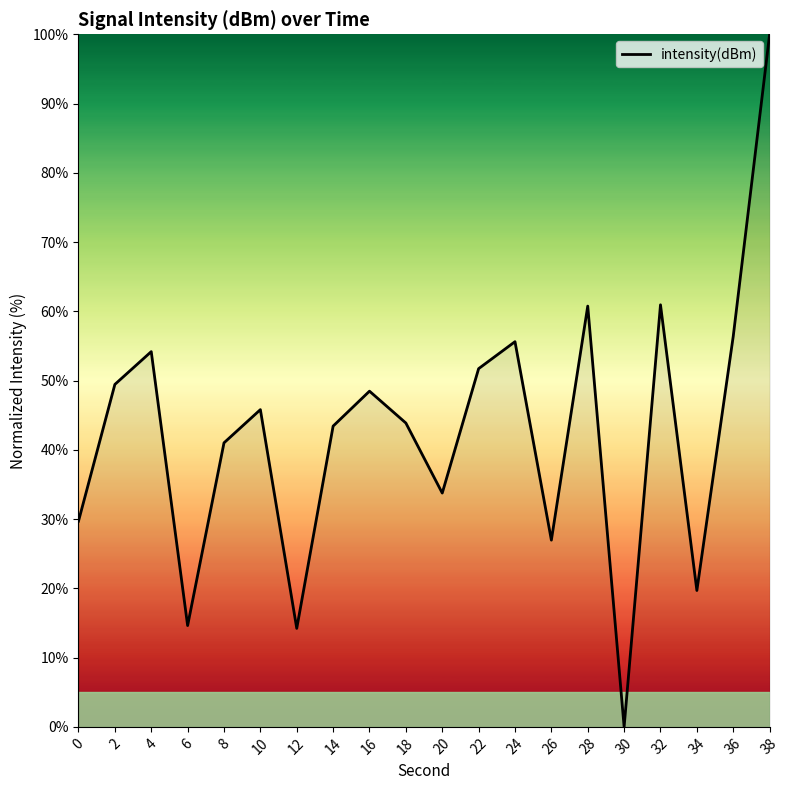

Which has a higher value, 30 or 10?

10